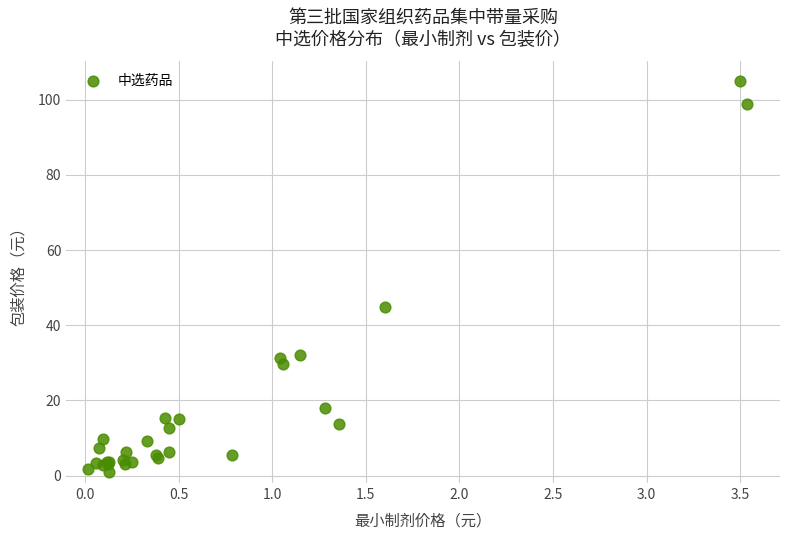

What Y value in the scatter plot is closest to 53?

44.8